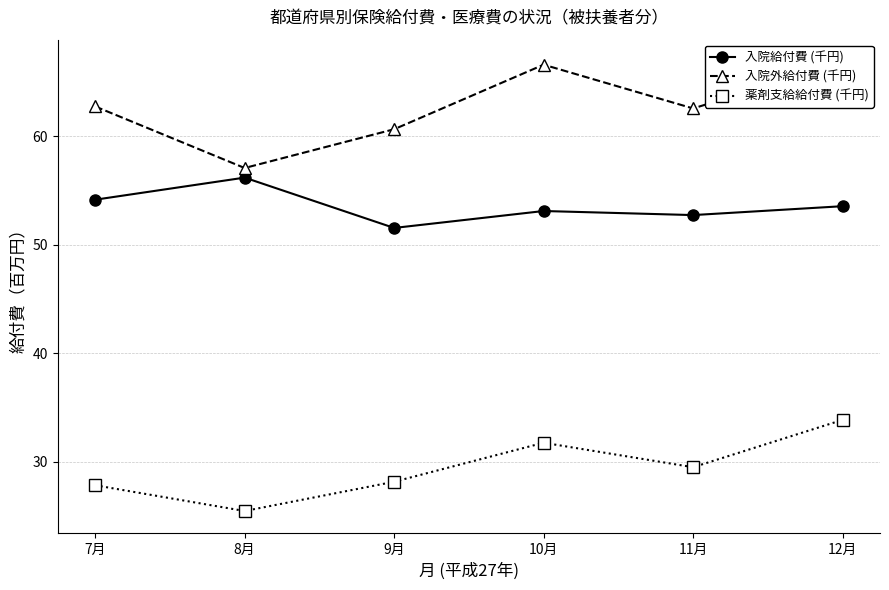

Between 9月 and 12月, which series saw the biggest shift?

入院外給付費 (千円)